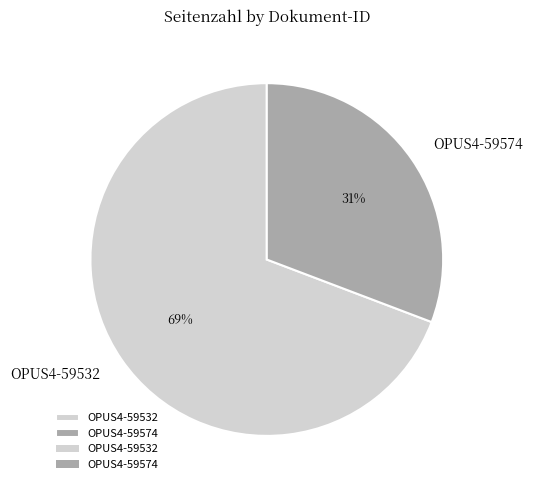

Is the sum of OPUS4-59574 and OPUS4-59532 greater than half?

Yes